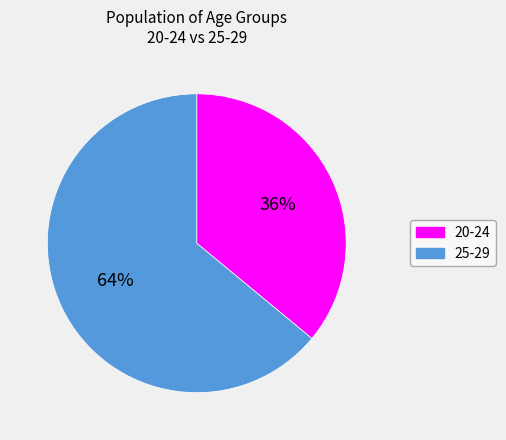

Does any single category account for the majority?

Yes